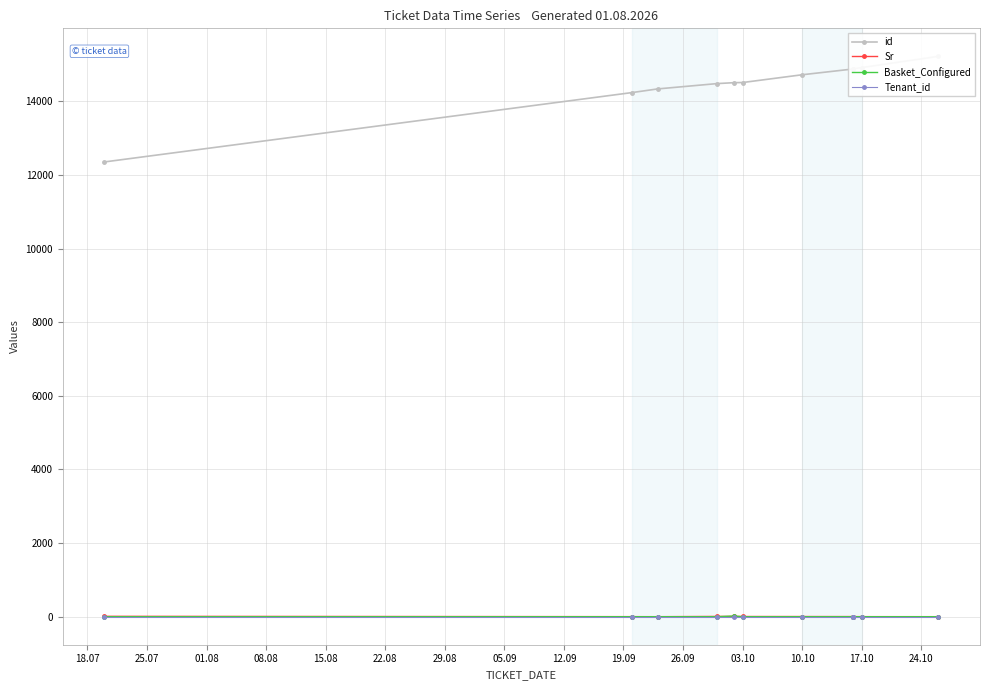

Which category has the lowest value across all series?

18.07